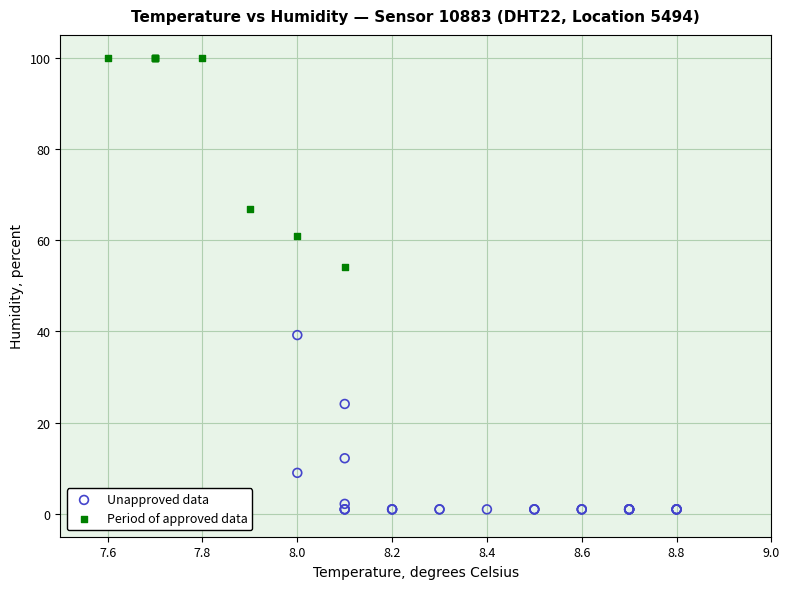

Which series reaches the maximum Y coordinate?

Period of approved data